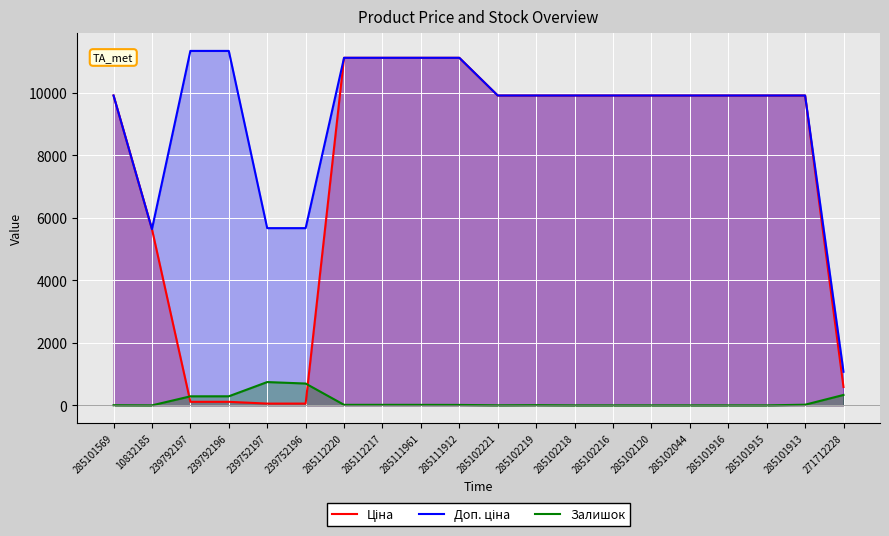

Which series has the largest range (max minus min)?

Ціна